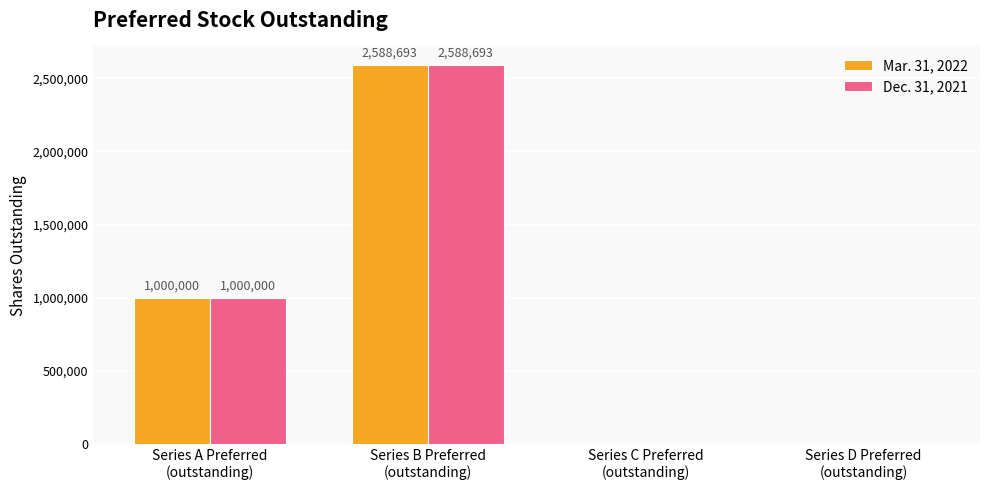

How many Mar. 31, 2022 values are between 0 and 2588693?

4